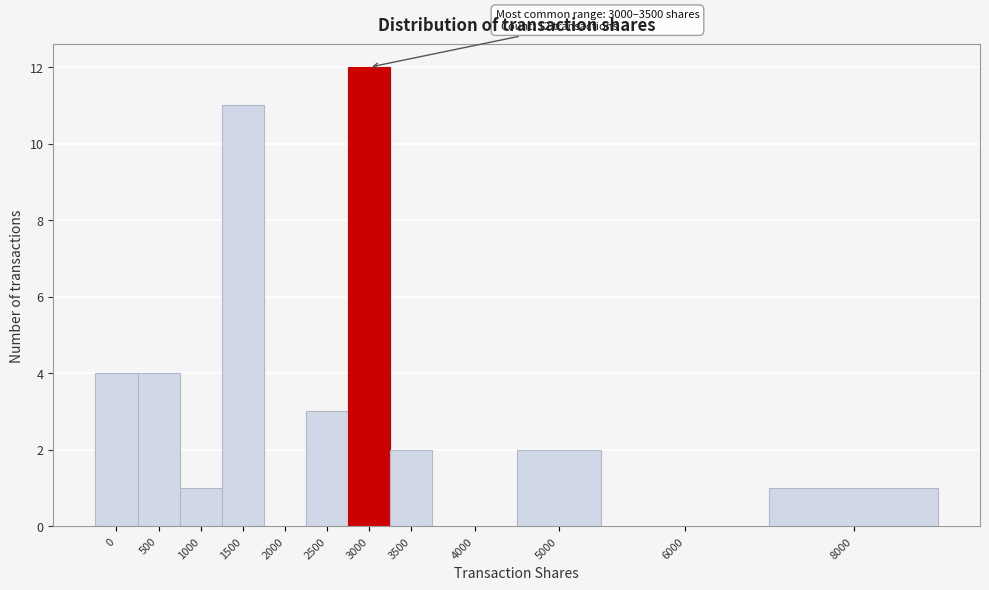

Reading left to right, list all the values displayed in this chart.

0=4	500=4	1000=1	1500=11	2000=0	2500=3	3000=12	3500=2	4000=0	5000=2	6000=0	8000=1